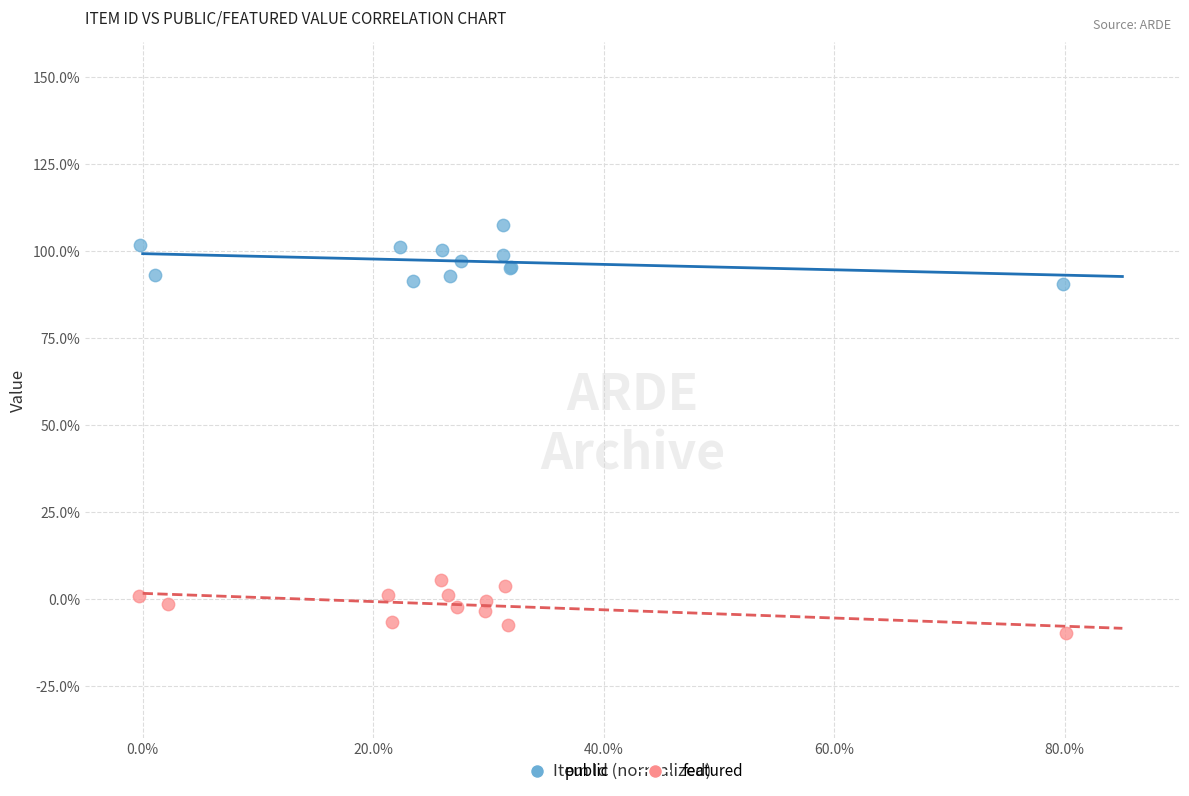

Which series has the largest Y range (max minus min)?

public